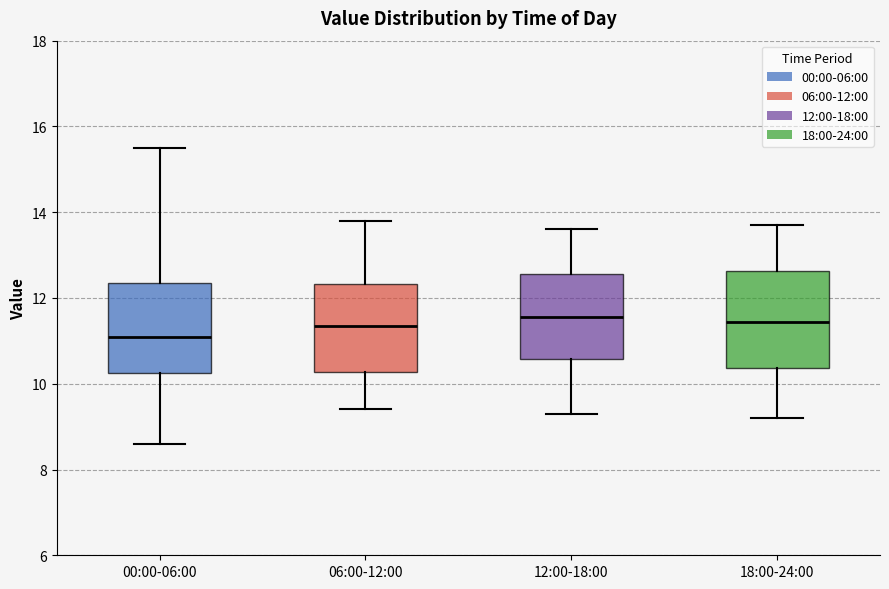

Reading left to right, read every box against the y-axis: the position of its median line, the range the box covers, and the ends of its whiskers. The values are not printed on the chart, so give them approximately, as read against the axis.

00:00-06:00: median 11.2, box 10.2 to 12.4, whiskers 8.6 to 15.6
06:00-12:00: median 11.4, box 10.2 to 12.4, whiskers 9.4 to 13.8
12:00-18:00: median 11.6, box 10.6 to 12.6, whiskers 9.4 to 13.6
18:00-24:00: median 11.4, box 10.4 to 12.6, whiskers 9.2 to 13.8